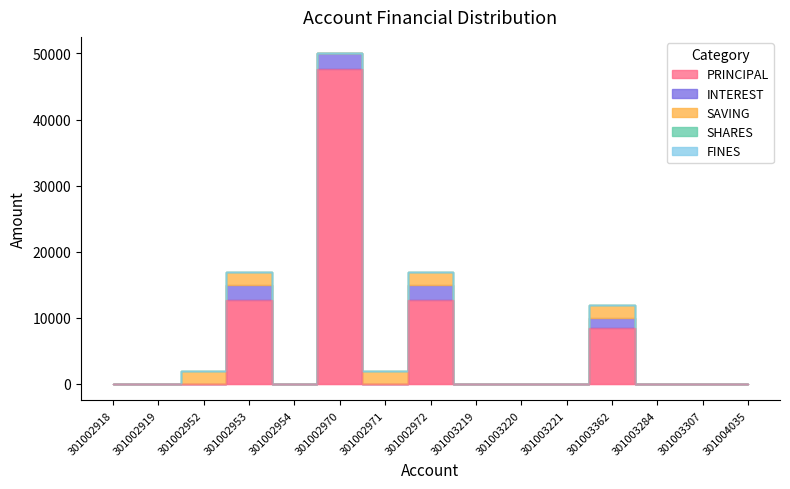

What is the label of the 6th point from the right?

301003220